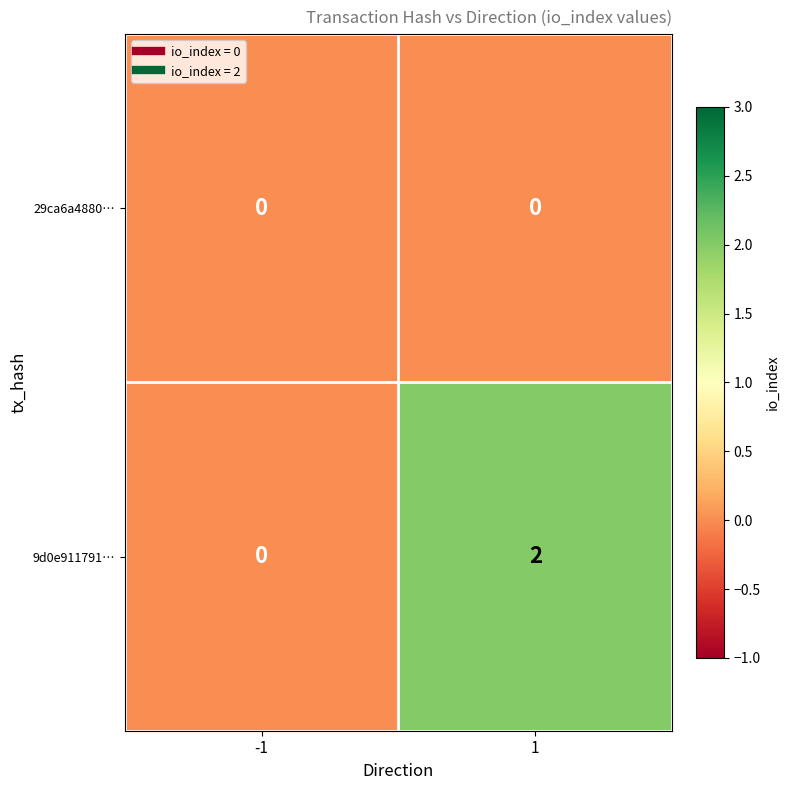

Which series has the largest total across all categories?

9d0e911791…